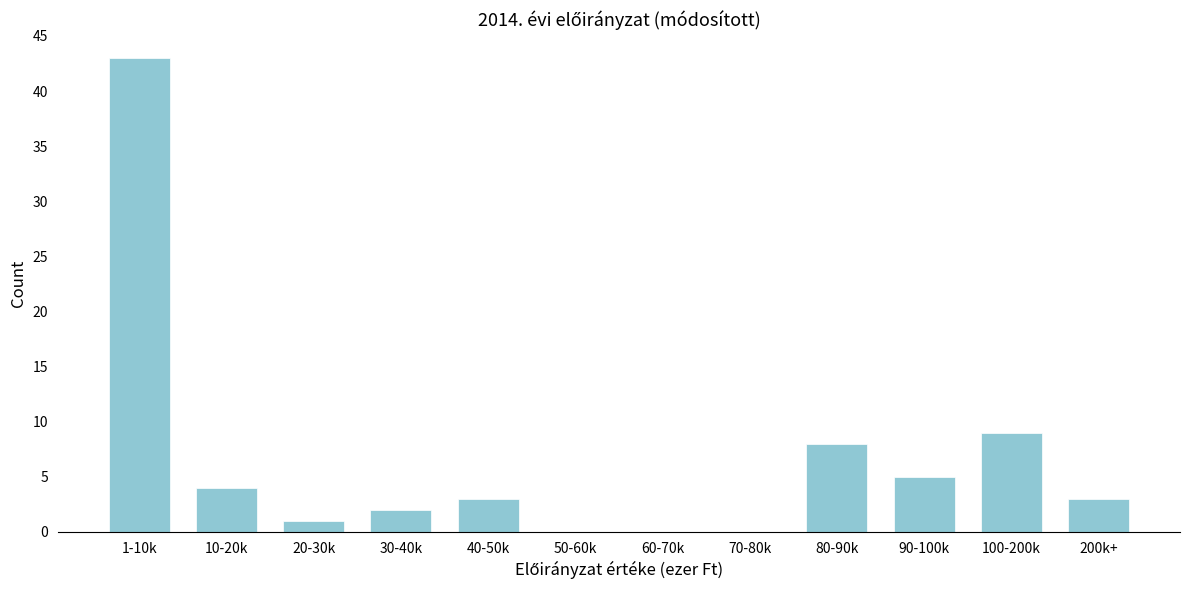

Reading left to right, transcribe all the data shown in this chart.

1-10k=43	10-20k=4	20-30k=1	30-40k=2	40-50k=3	50-60k=0	60-70k=0	70-80k=0	80-90k=8	90-100k=5	100-200k=9	200k+=3